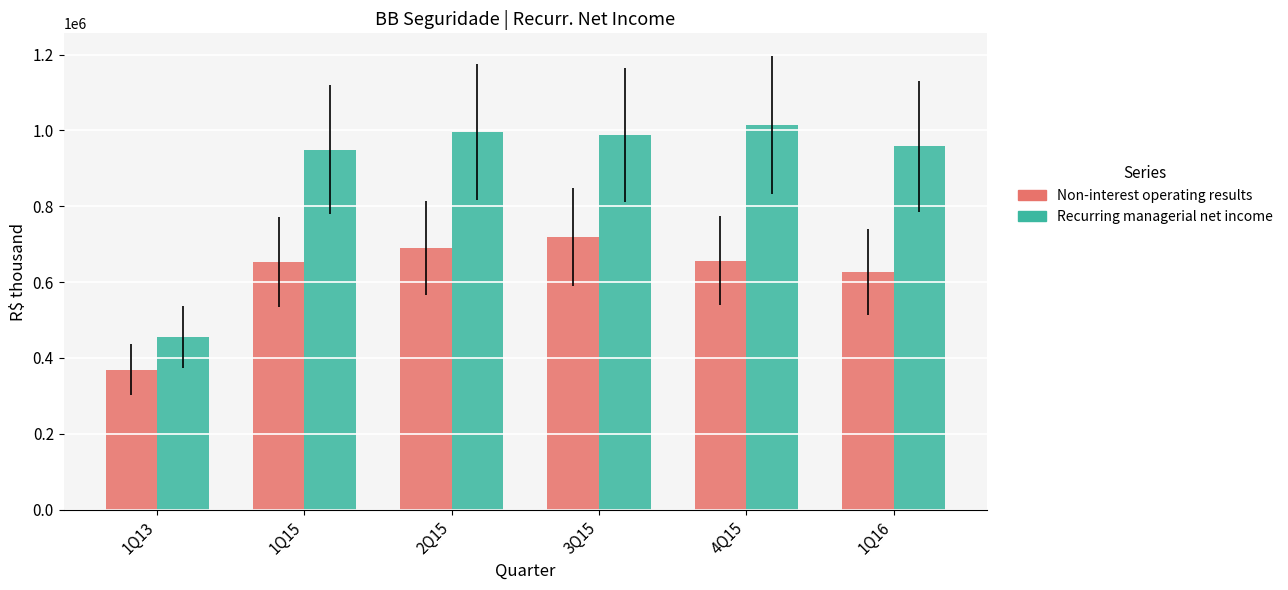

What is the total value across all series at 4Q15?

1670115.9